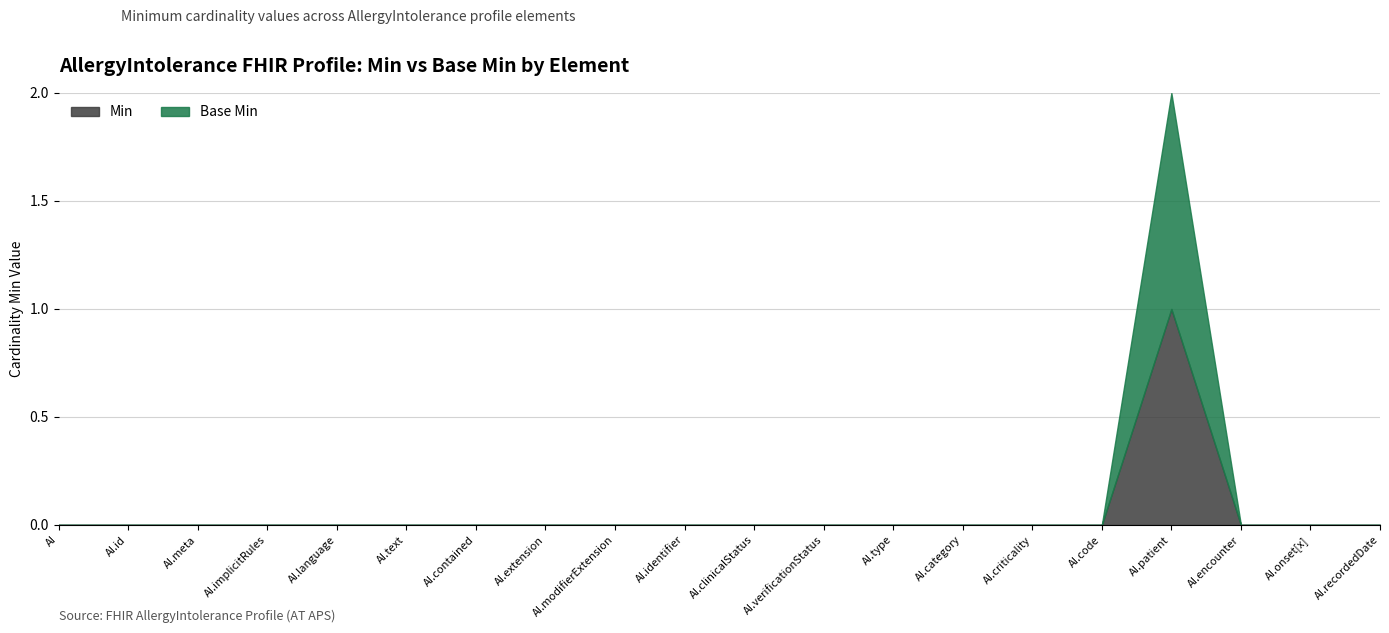

Is it true that Min equals 0 at AllergyIntolerance.encounter?

False